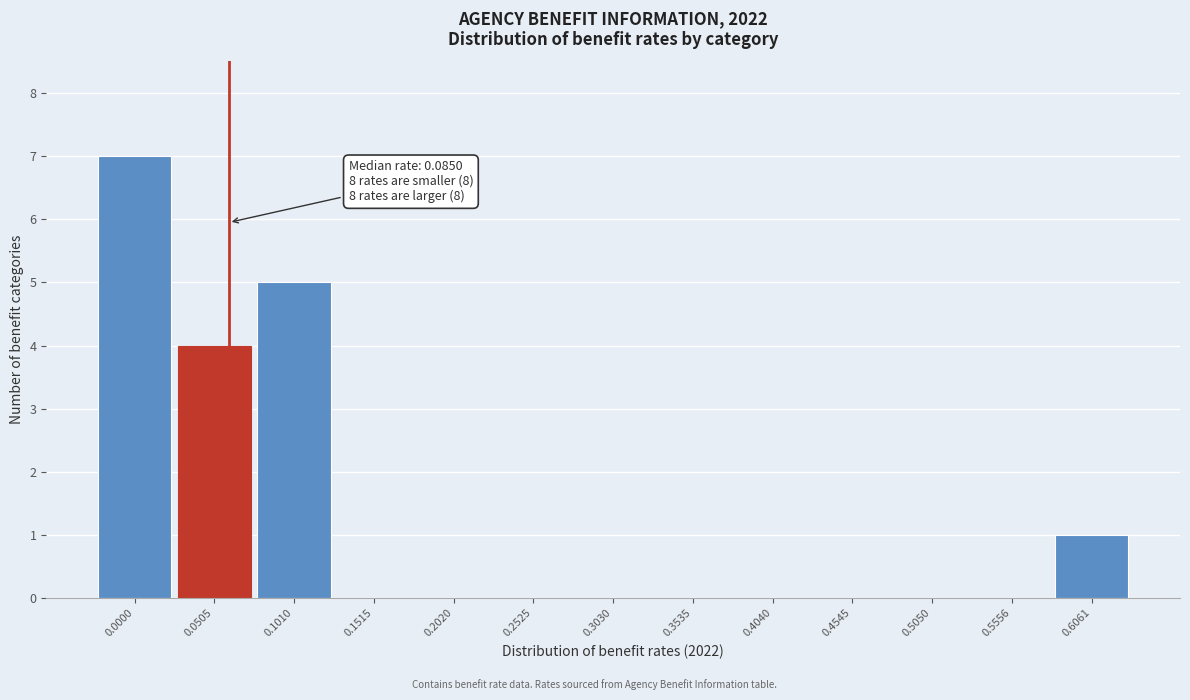

Reading right to left, list all the values displayed in this chart.

0.6061=1	0.5556=0	0.5050=0	0.4545=0	0.4040=0	0.3535=0	0.3030=0	0.2525=0	0.2020=0	0.1515=0	0.1010=5	0.0505=4	0.0000=7